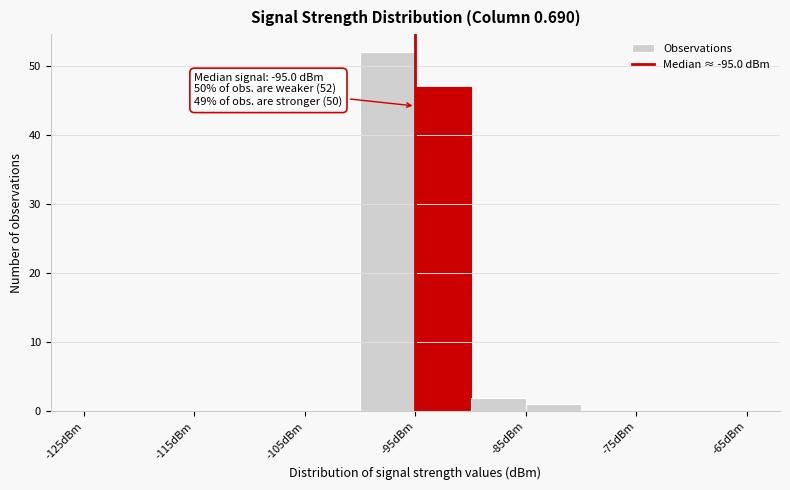

Which range on the x-axis has the tallest bar?

-100 to -95